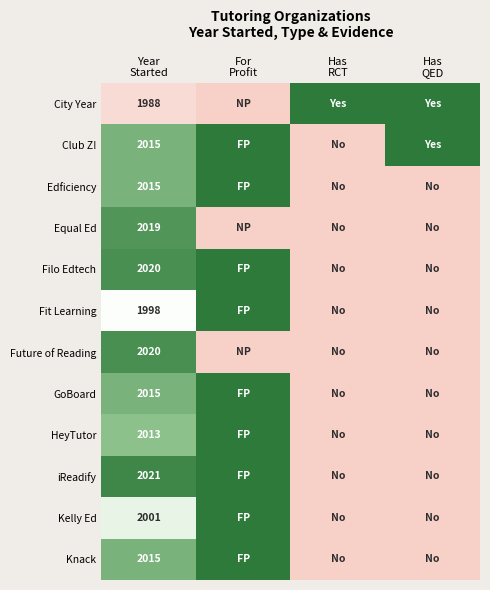

What is the total value across all series at Year
Started?

24140